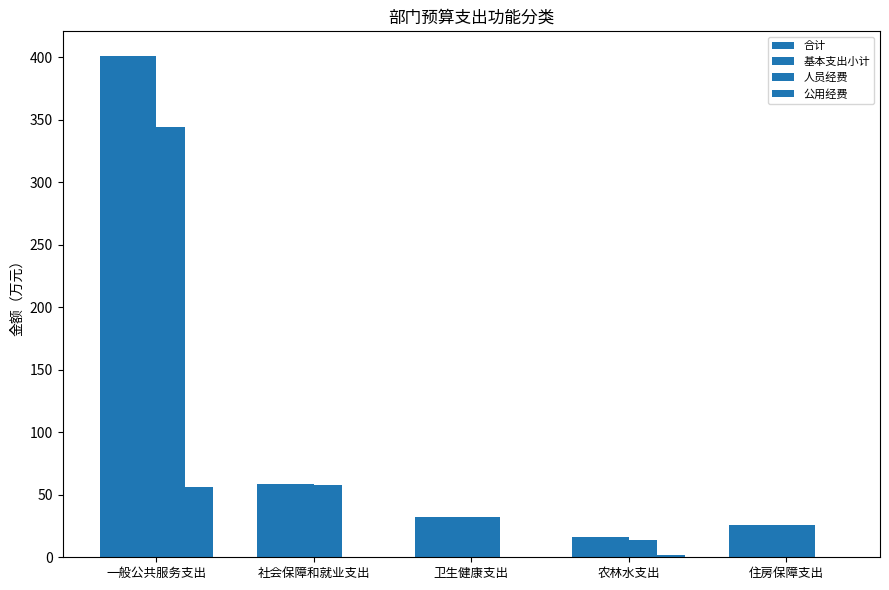

Reading left to right, transcribe all the data shown in this chart.

合计: 一般公共服务支出=400.6	社会保障和就业支出=58.5	卫生健康支出=32.3	农林水支出=15.8	住房保障支出=25.9
基本支出小计: 一般公共服务支出=400.6	社会保障和就业支出=58.5	卫生健康支出=32.3	农林水支出=15.8	住房保障支出=25.9
人员经费: 一般公共服务支出=344.0	社会保障和就业支出=58.1	卫生健康支出=32.3	农林水支出=14.2	住房保障支出=25.9
公用经费: 一般公共服务支出=56.6	社会保障和就业支出=0.3	卫生健康支出=0.0	农林水支出=1.6	住房保障支出=0.0